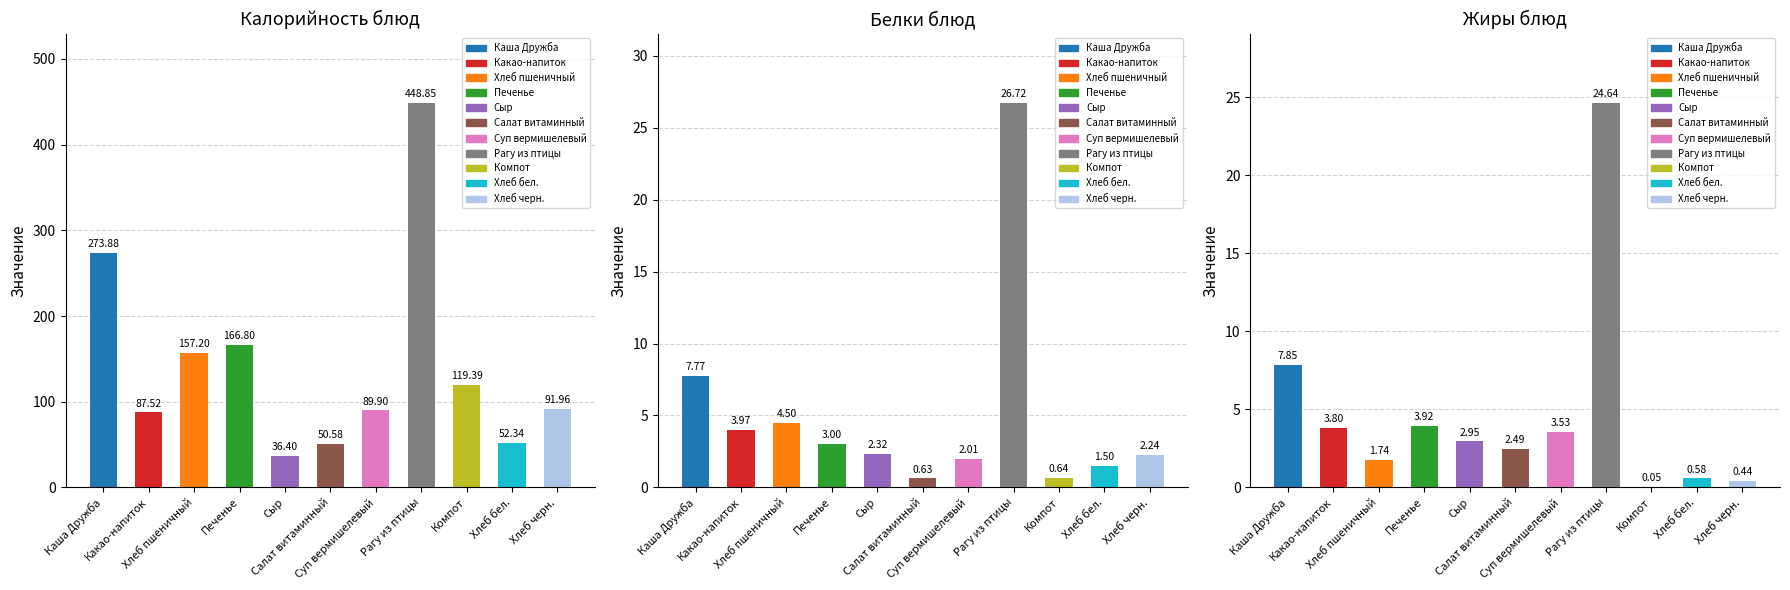

What is the label of the 7th bar from the right?

Сыр